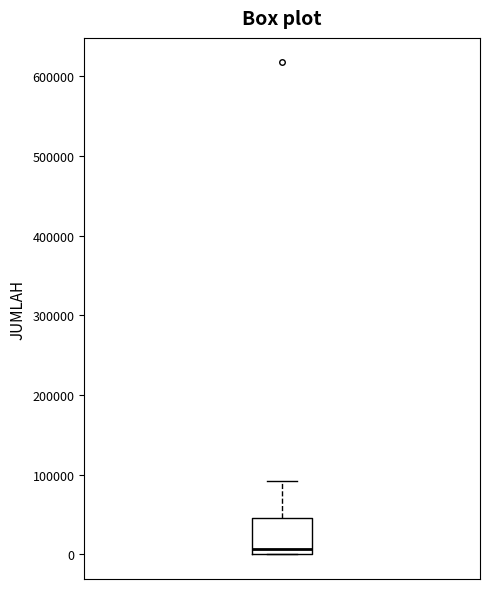

Transcribe this box plot: give where the median line is, the range the box spans, and where the two whiskers end, as read against the y-axis. The values are not printed on the chart, so give them approximately, as read against the axis.

median 10000, box 0 to 50000, whiskers 0 to 90000